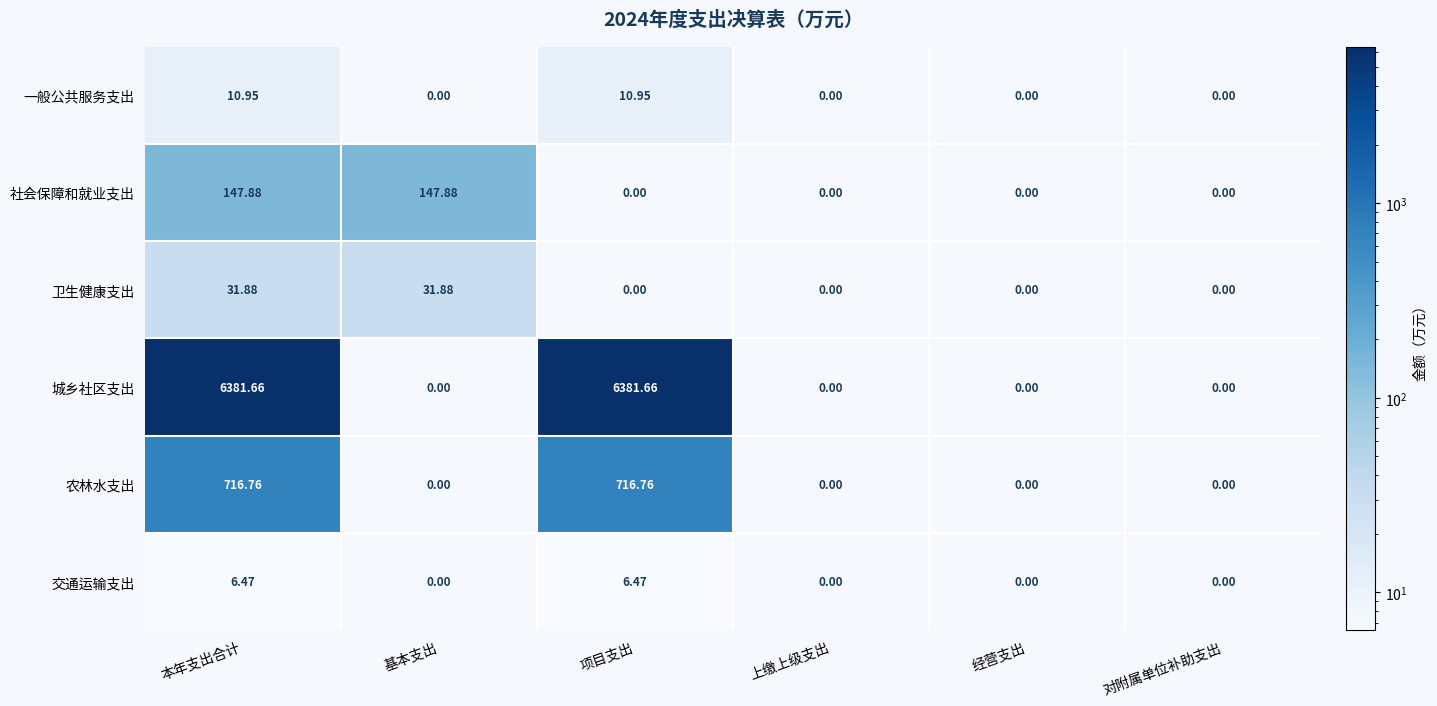

At how many categories does at least one series exceed 4039?

2